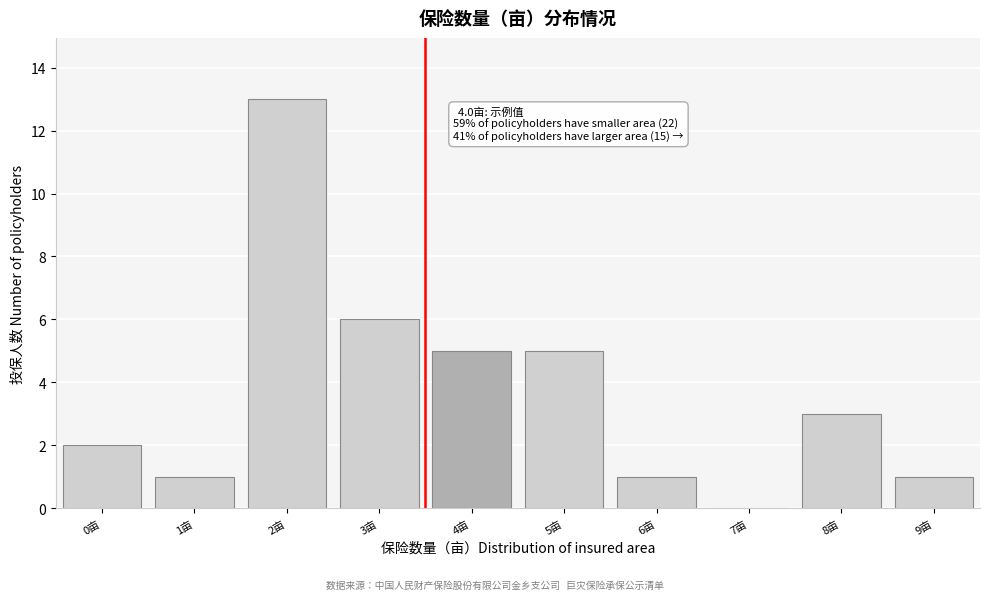

Reading left to right, extract all data points from this chart.

0亩=2	1亩=1	2亩=13	3亩=6	4亩=5	5亩=5	6亩=1	7亩=0	8亩=3	9亩=1